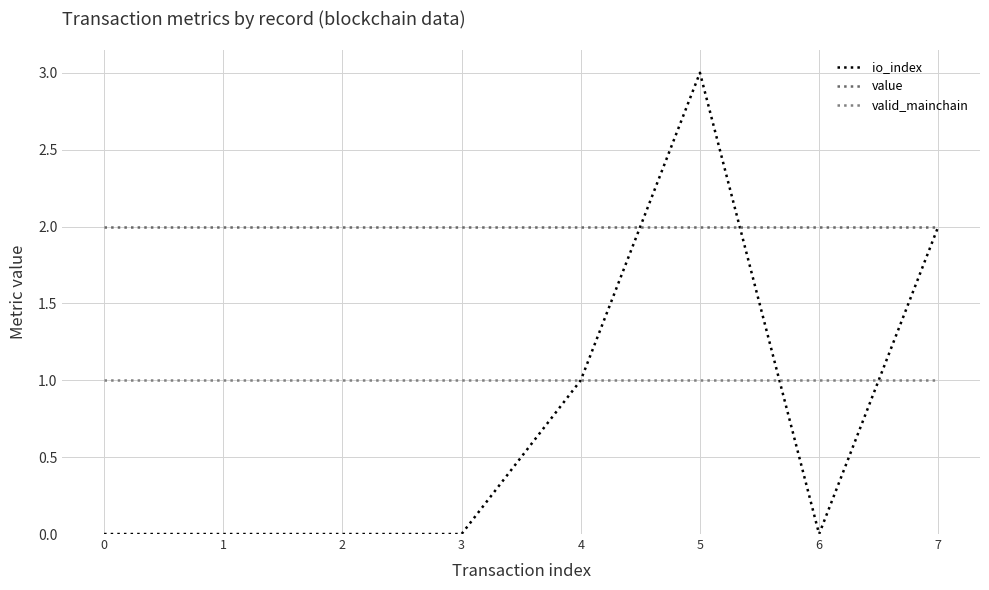

What is the difference between the second highest and minimum values in the io_index series?

2.0